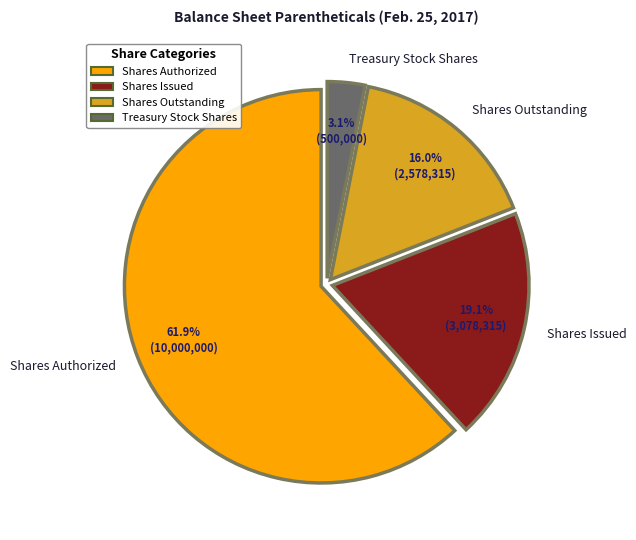

What percentage do Shares Issued and Shares Authorized together represent?

80.9%